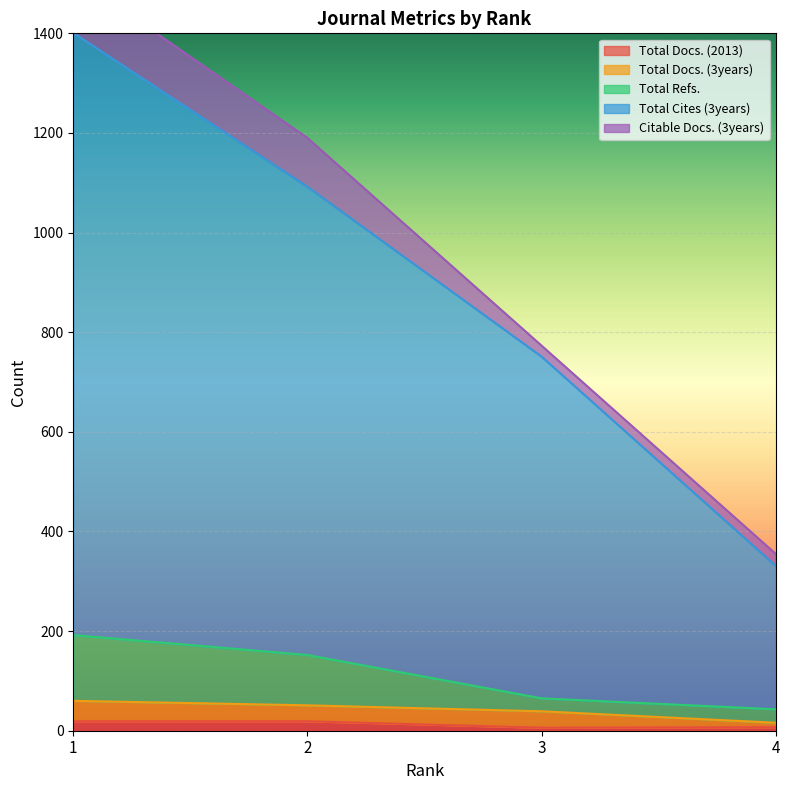

Is it true that Total Refs. equals 192 at 1?

True